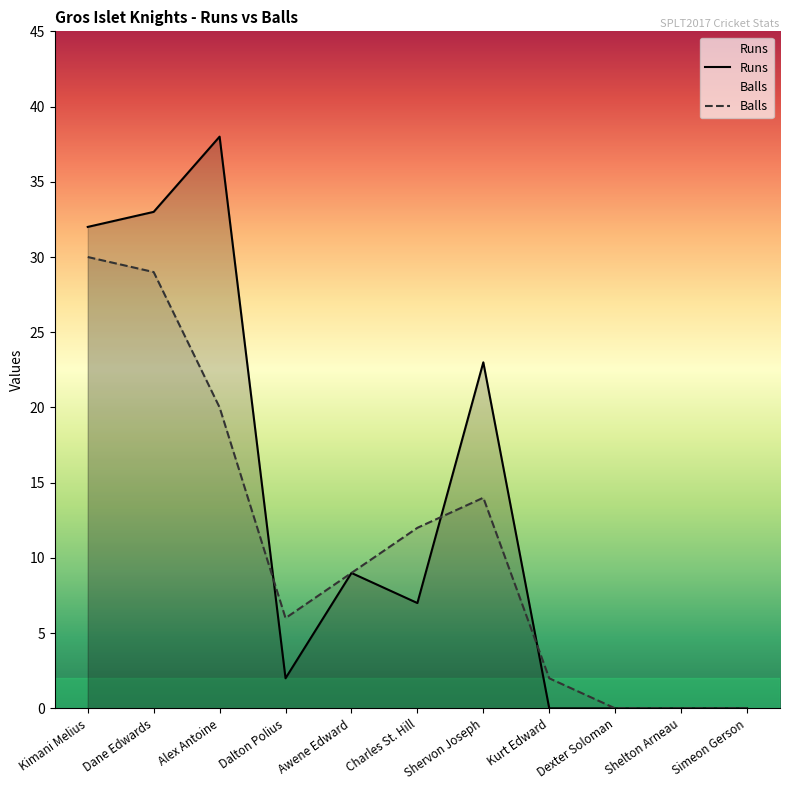

The Runs series shows 11 at Shervon Joseph. True or false?

False